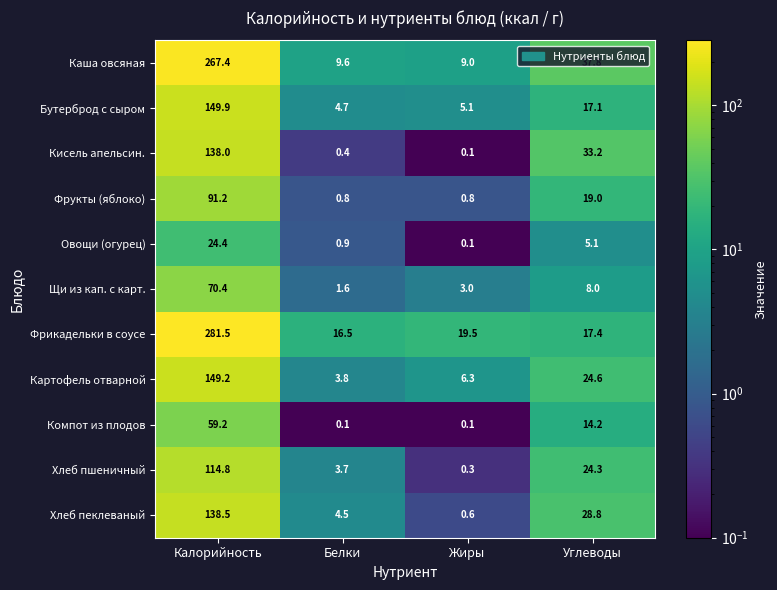

What is the difference between the maximum and second lowest values in the Каша овсяная series?

257.8